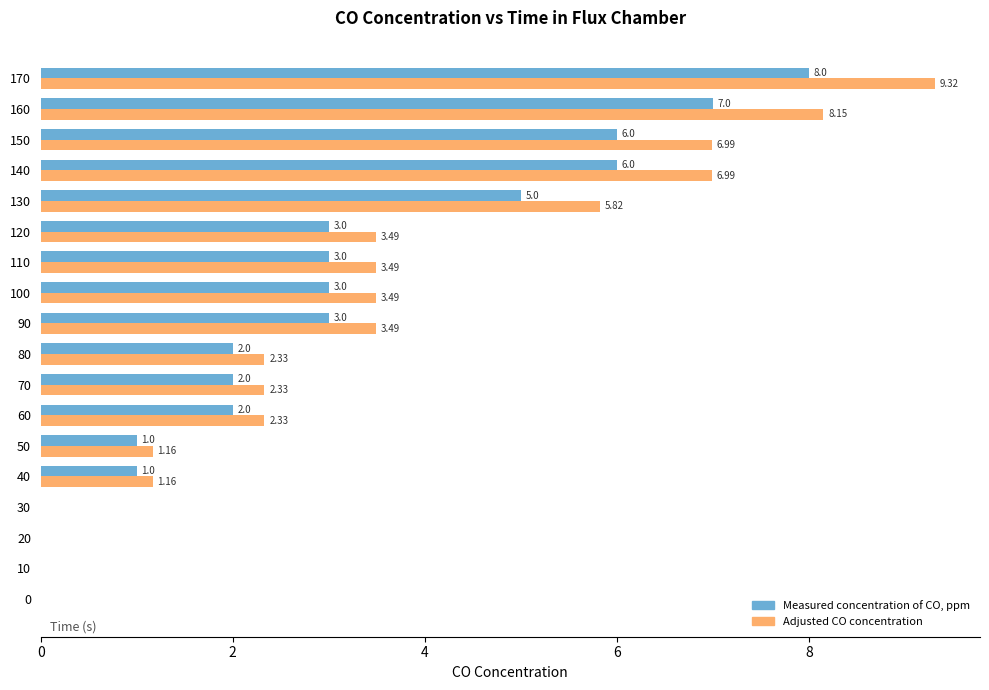

Is the value of Adjusted CO concentration at 80 greater than the value of Measured concentration of CO, ppm at 0?

Yes